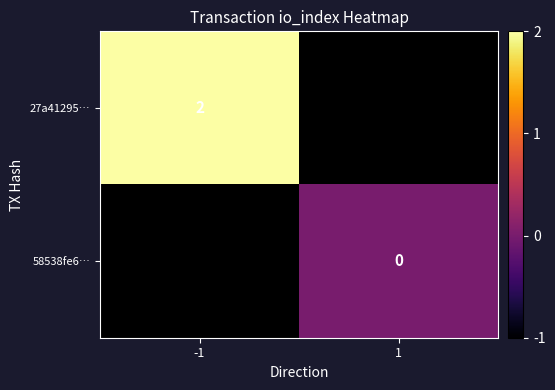

Is it true that 27a41295… equals 2 at -1?

True